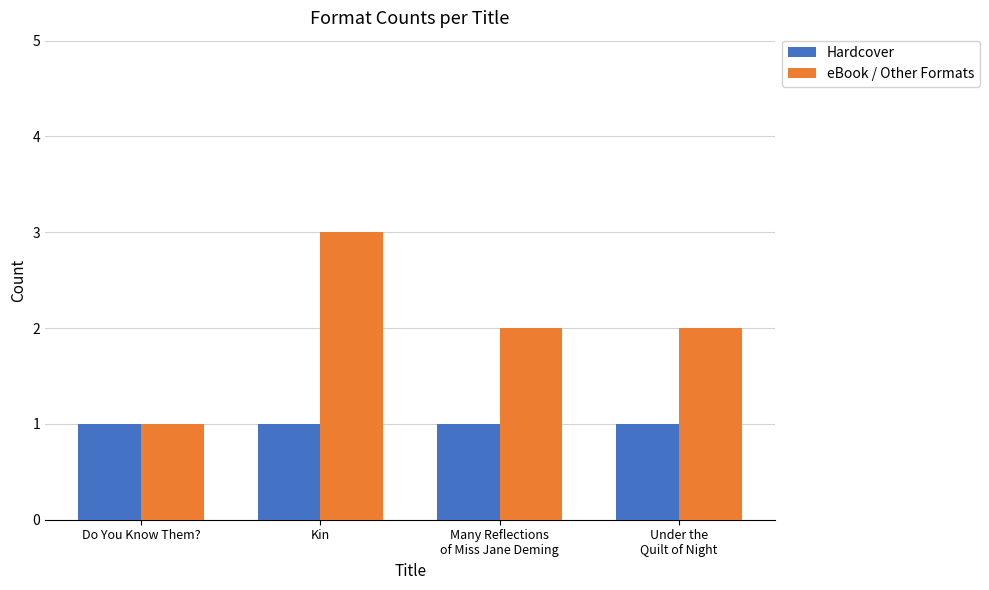

How many groups of bars are there?

4